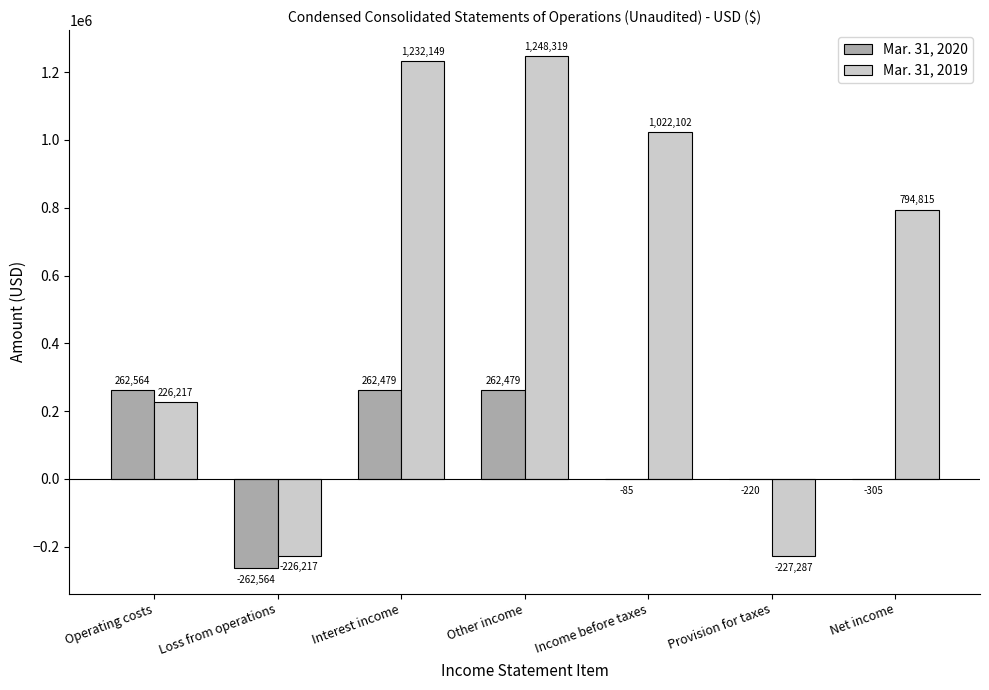

What is the total value across all series at Other income?

1510798